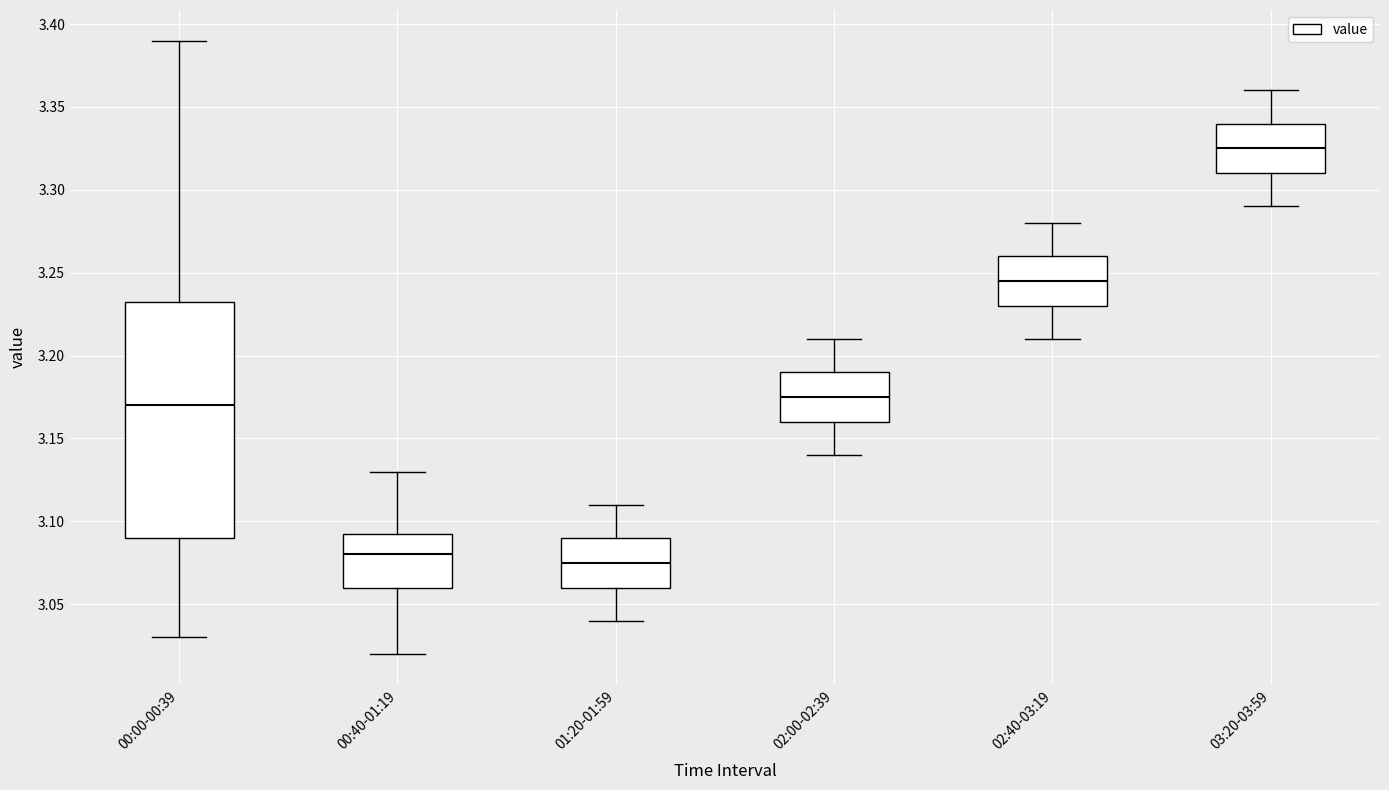

Where is the upper edge of the box for 00:40-01:19 on the y-axis? The values are not printed on the chart, so give them approximately, as read against the axis.

3.095